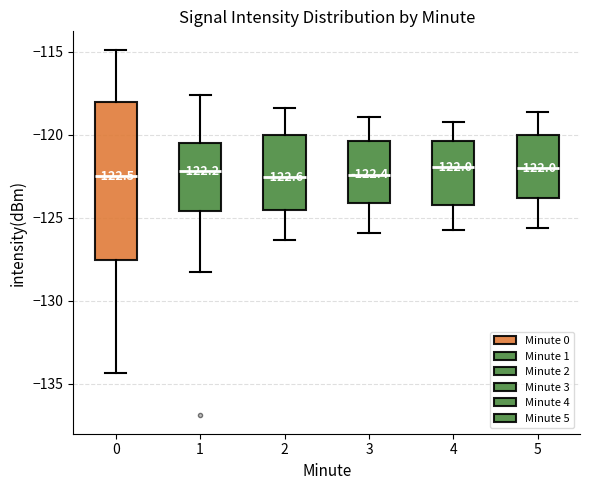

Which box is the tallest, from its lower edge to its upper edge?

0